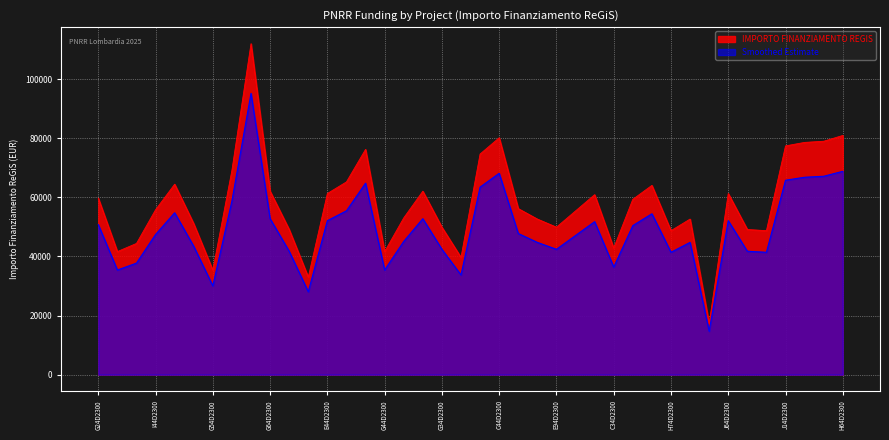

True or false: the data shows 78953.6 at H24D23003050006.

True